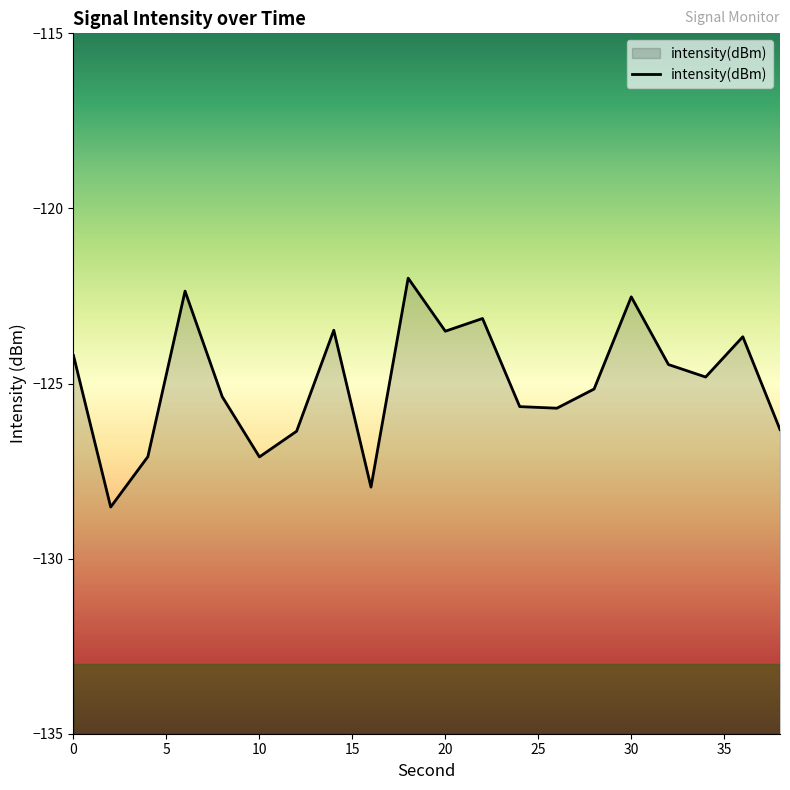

What is the sum of all values?

-2499.4